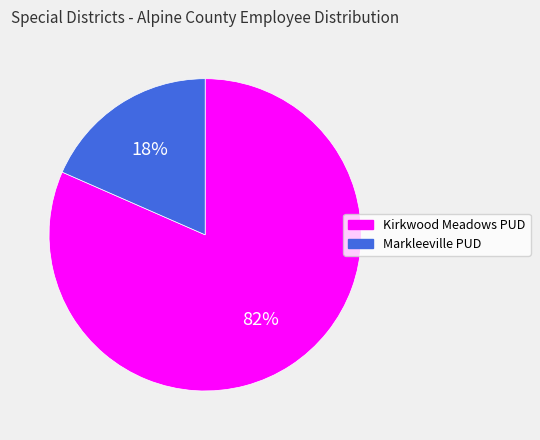

To the nearest percent, what is the average slice percentage?

50%